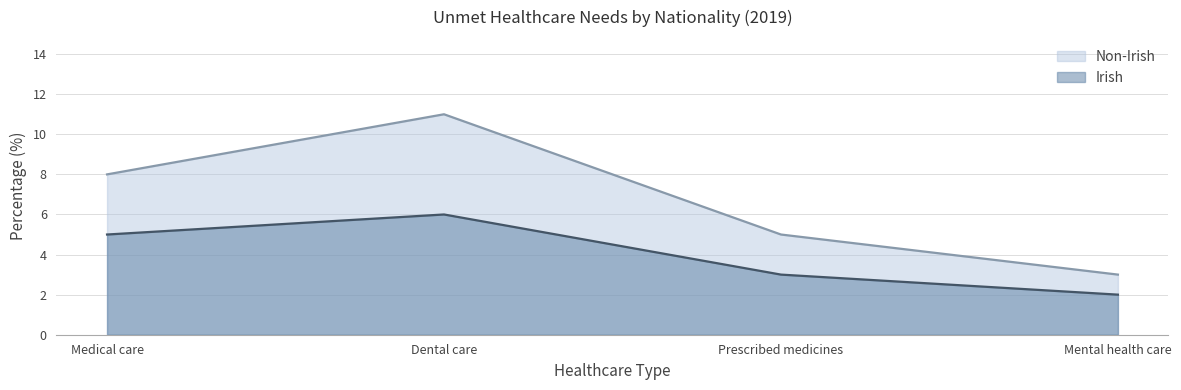

What are all the series names shown in the legend?

Non-Irish, Irish